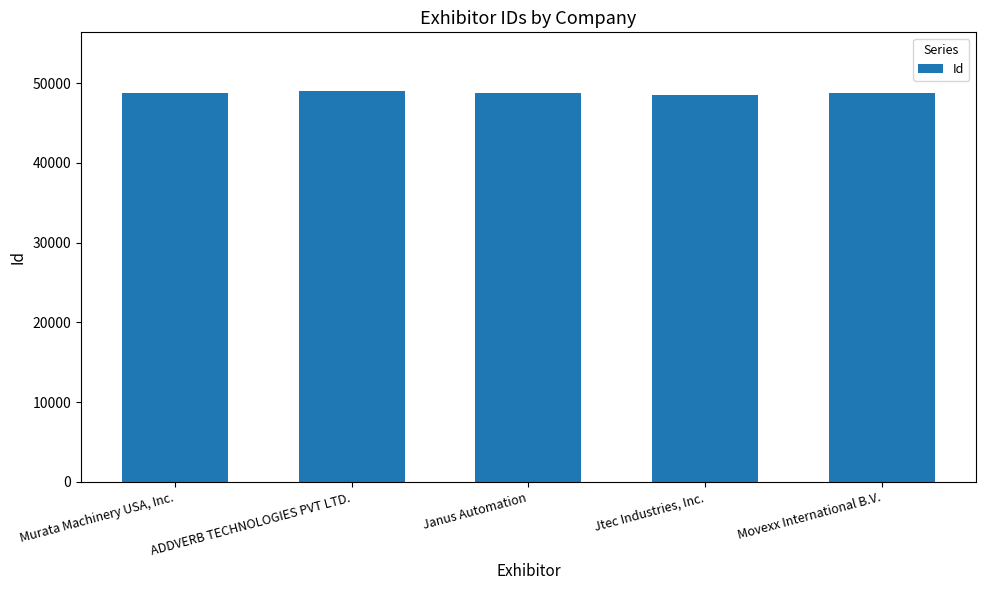

The value at ADDVERB TECHNOLOGIES PVT LTD. is 66323. True or false?

False